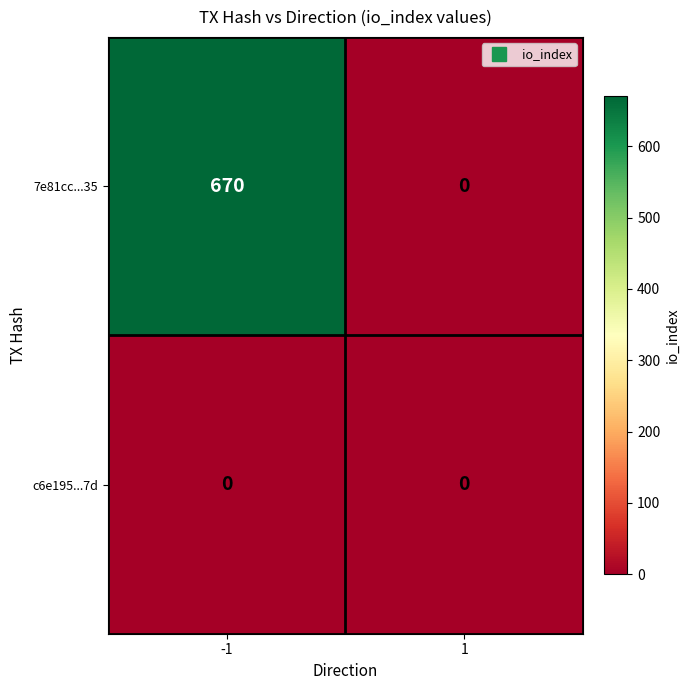

Reading left to right, what are all the values shown in this chart?

7e81cc...35: -1=670	1=0
c6e195...7d: -1=0	1=0